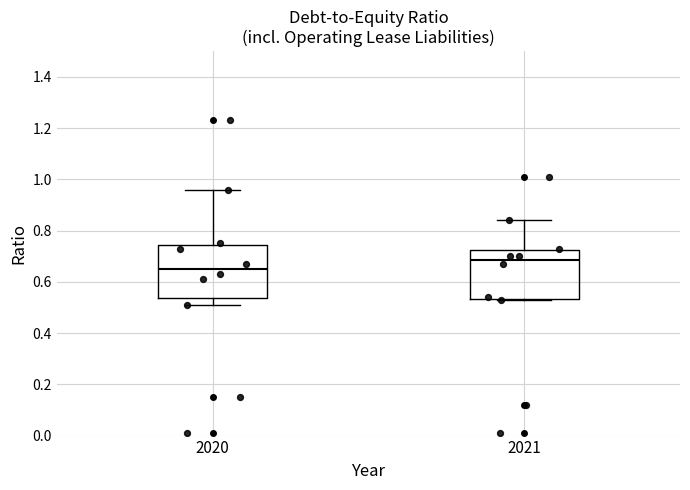

Where is the lower edge of the box at x = 2020 on the y-axis? The values are not printed on the chart, so give them approximately, as read against the axis.

0.54